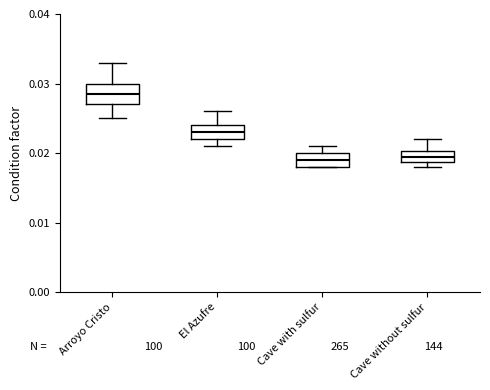

Reading left to right, read every box against the y-axis: the position of its median line, the range the box covers, and the ends of its whiskers. The values are not printed on the chart, so give them approximately, as read against the axis.

Arroyo Cristo: median 0.029, box 0.027 to 0.030, whiskers 0.025 to 0.033
El Azufre: median 0.023, box 0.022 to 0.024, whiskers 0.021 to 0.026
Cave with sulfur: median 0.019, box 0.018 to 0.020, whiskers 0.018 to 0.021
Cave without sulfur: median 0.020 (inside the box), box 0.019 to 0.020, whiskers 0.018 to 0.022